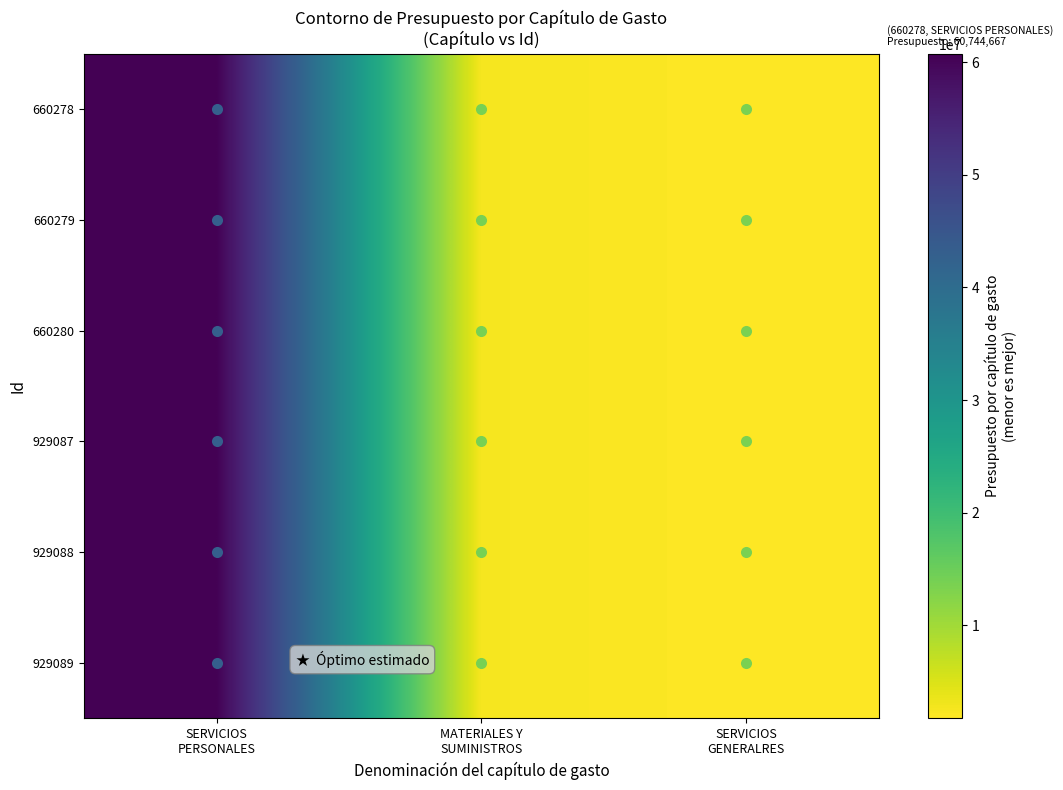

Which series has the largest range (max minus min)?

660278